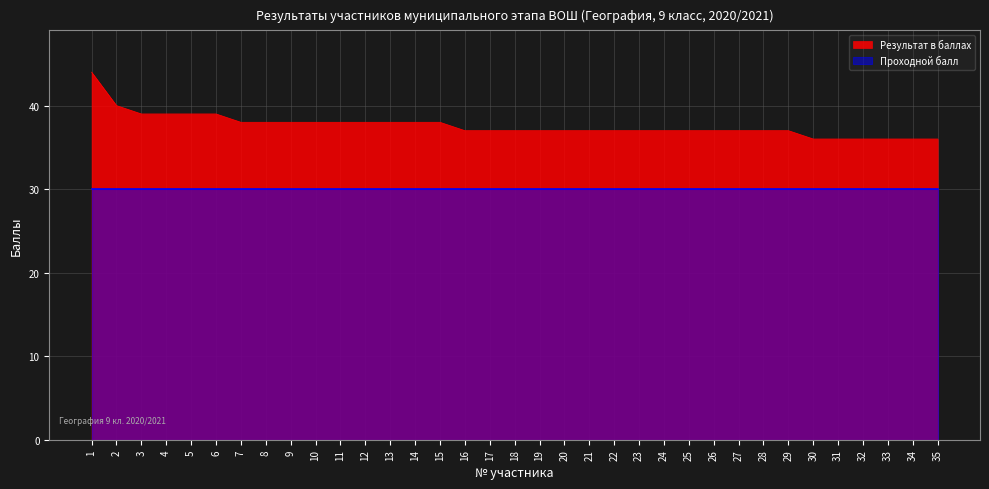

The chart shows a value of 15 at 9. True or false?

False